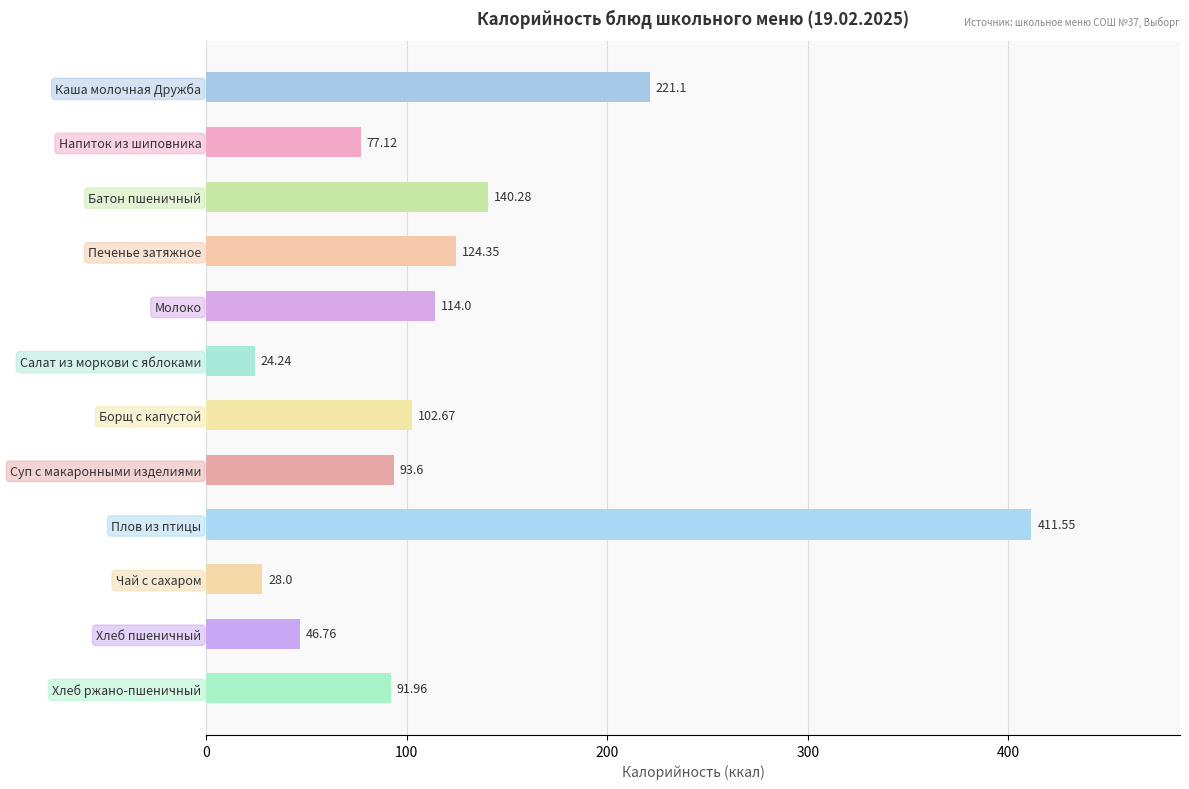

List the labels in order of value, smallest first.

Салат из моркови с яблоками, Чай с сахаром, Хлеб пшеничный, Напиток из шиповника, Хлеб ржано-пшеничный, Суп с макаронными изделиями, Борщ с капустой, Молоко, Печенье затяжное, Батон пшеничный, Каша молочная Дружба, Плов из птицы